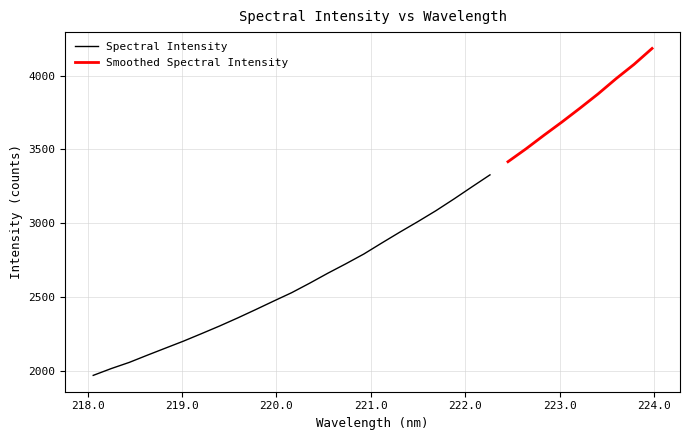

What is the difference between the maximum and second lowest values?

2164.8